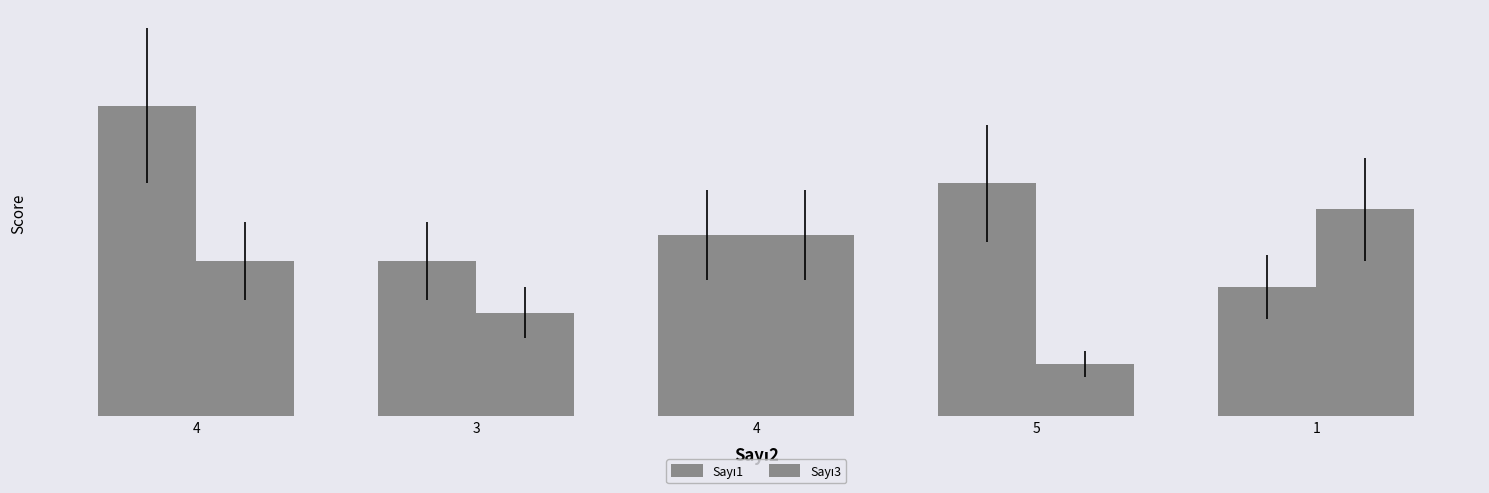

Are the bars grouped side by side (vs. stacked)?

Yes